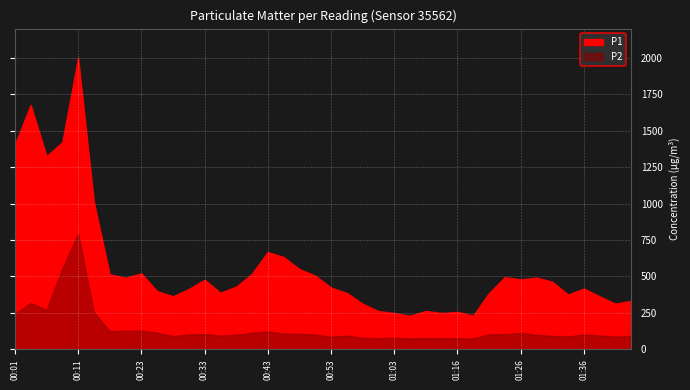

True or false: P2 and P1 intersect in this chart.

False